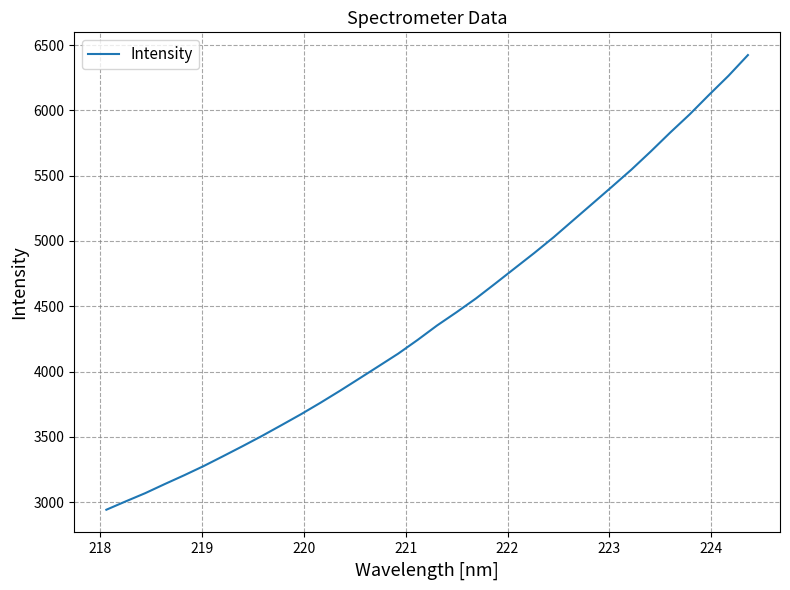

What is the difference between the maximum and minimum values?

3482.3